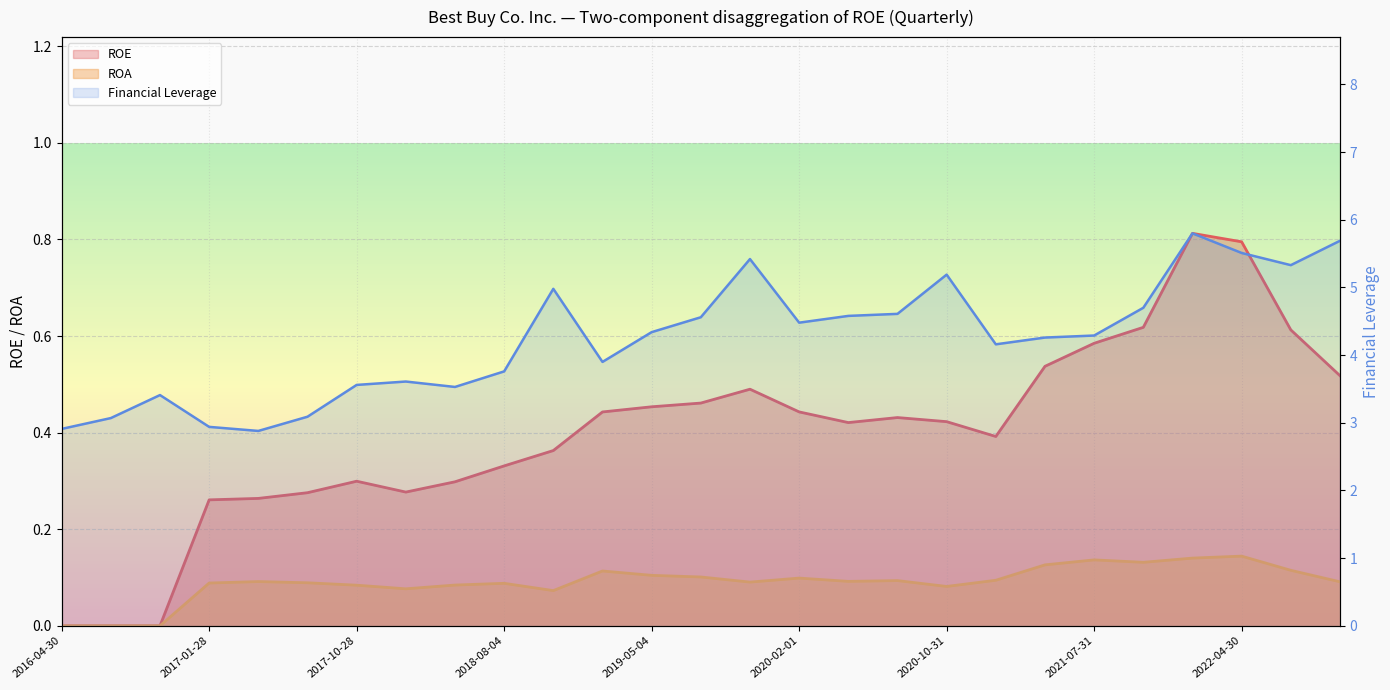

At which category does the chart reach its minimum across all series?

2016-04-30